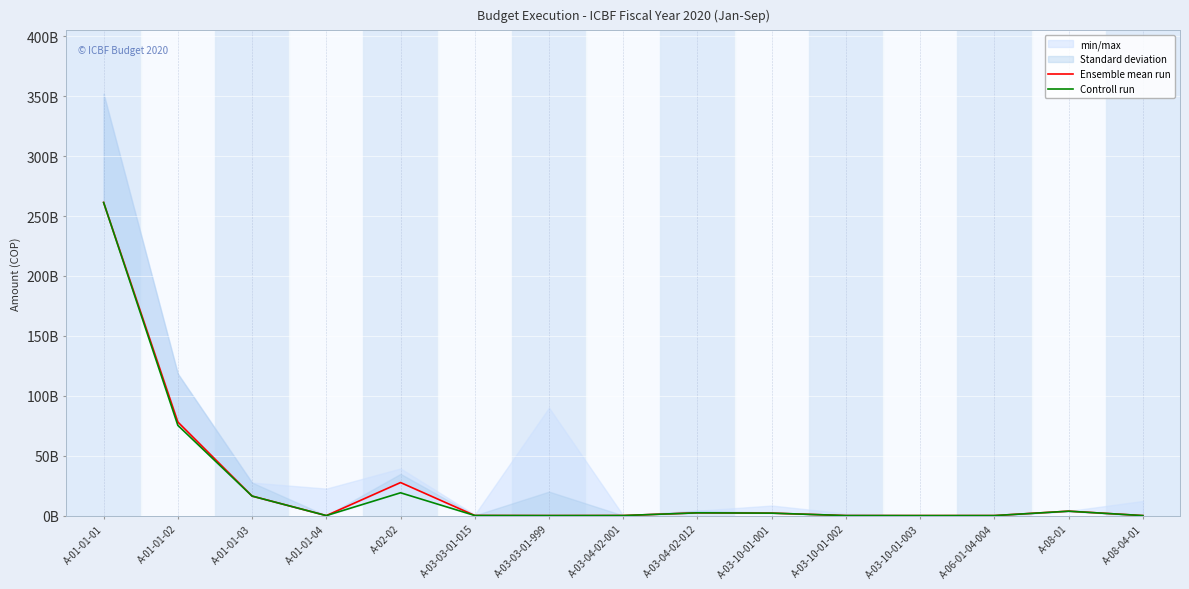

Which series changed the most between A-01-01-03 and A-03-10-01-003?

Ensemble mean run